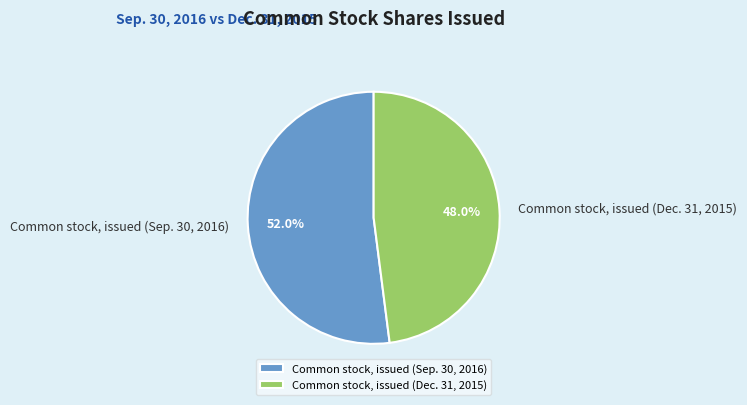

Between Common stock, issued (Dec. 31, 2015) and Common stock, issued (Sep. 30, 2016), which is larger?

Common stock, issued (Sep. 30, 2016)